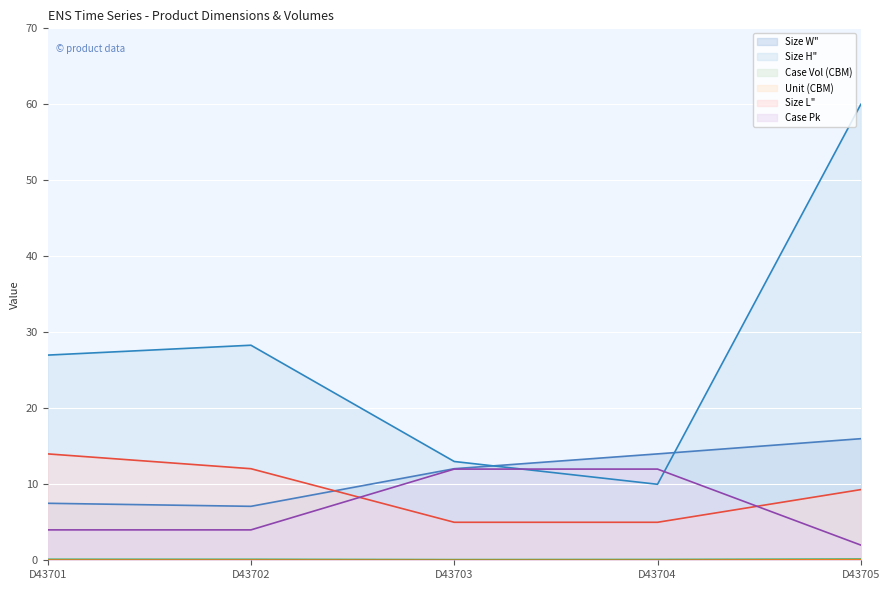

What is the difference between the highest and lowest values at D43703?

13.0